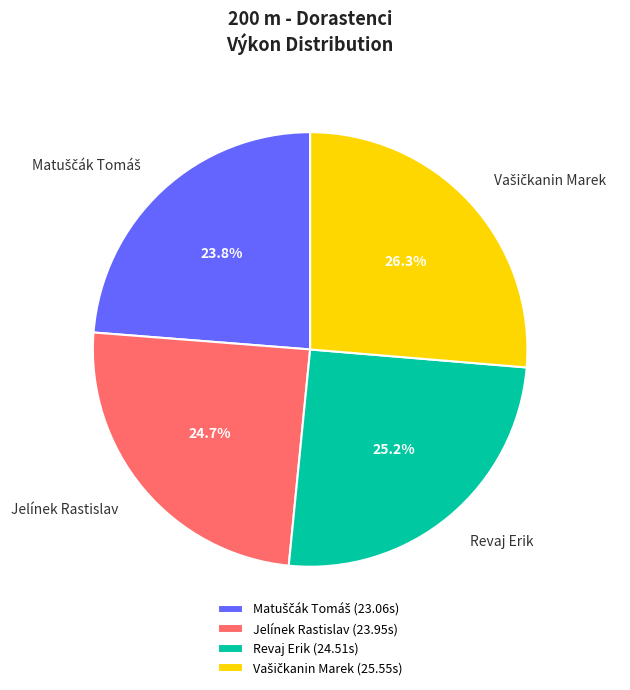

How much of the chart is everything except Jelínek Rastislav?

75.3%